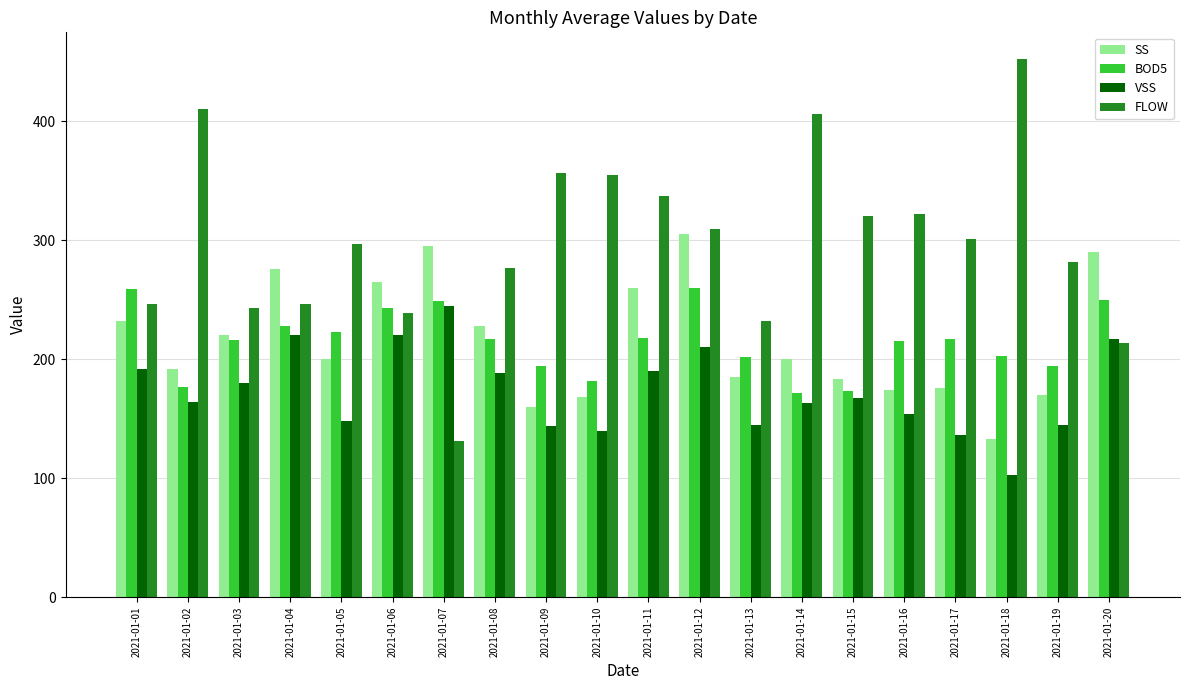

What is the sum of all FLOW values?

5975